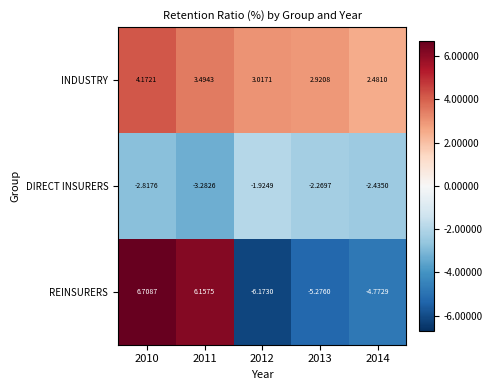

Rank the series at 2013 from lowest to highest value.

REINSURERS, DIRECT INSURERS, INDUSTRY